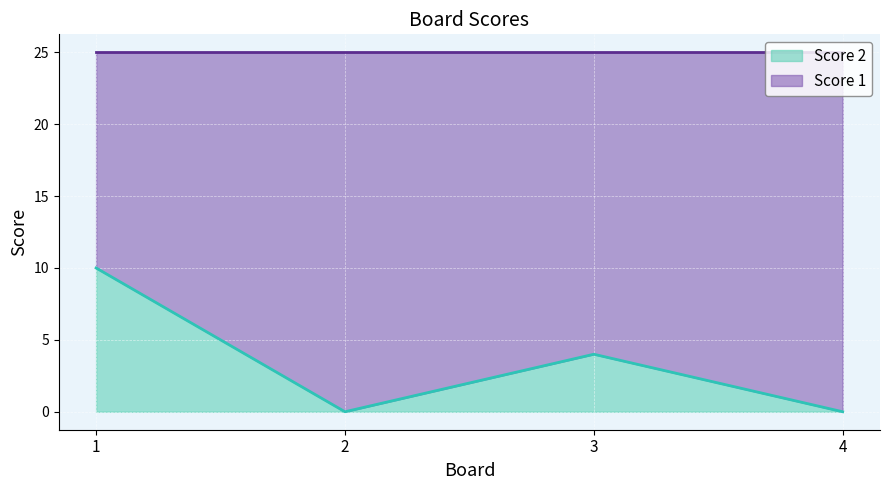

What is the sum of the values at 3 and 1?

14